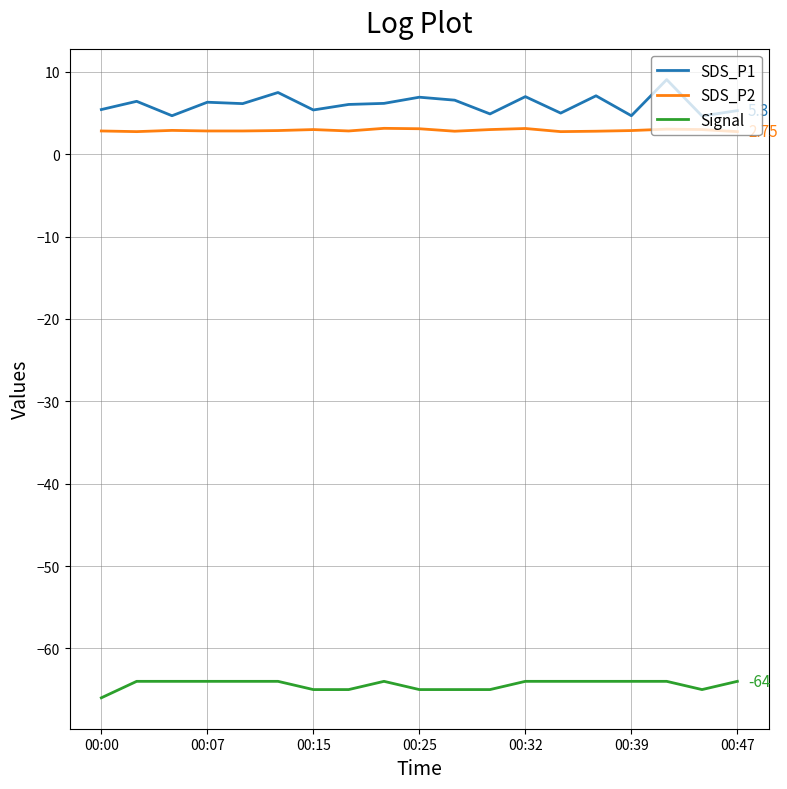

Is this an area chart (filled region under the line)?

No